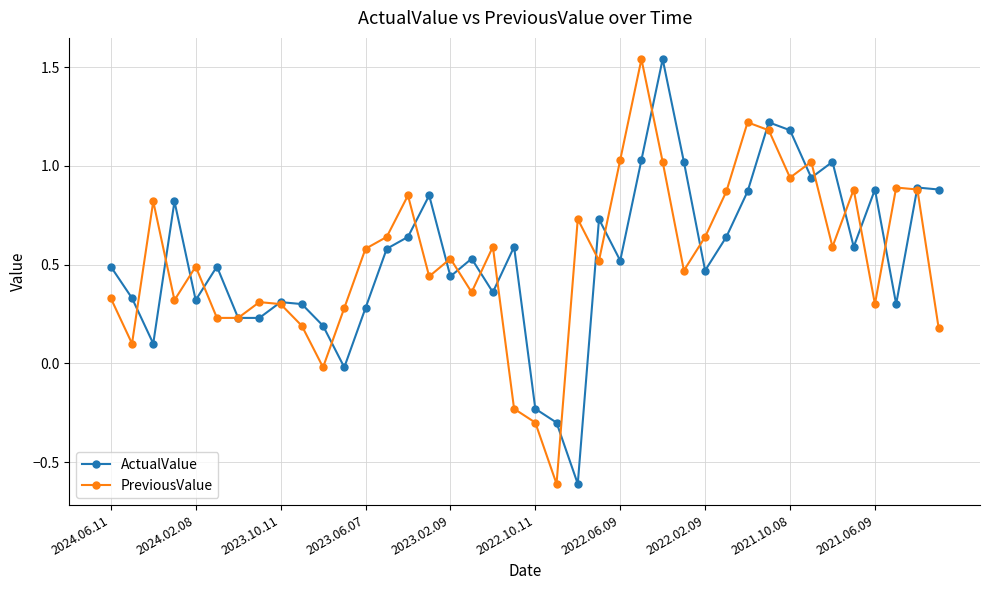

What is the minimum value for ActualValue?

-0.6